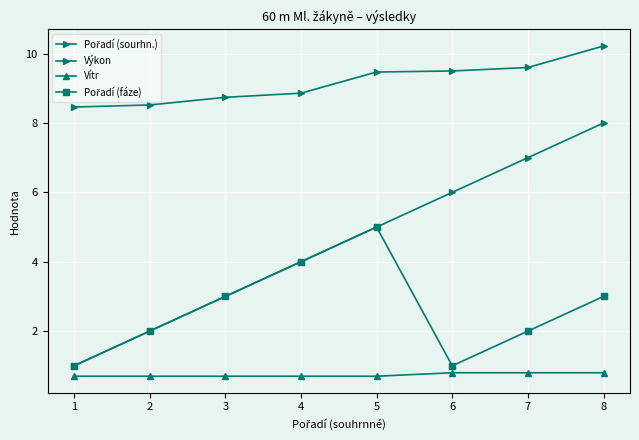

Is the value of Vítr at 1 greater than the value of Pořadí (sourhn.) at 2?

No